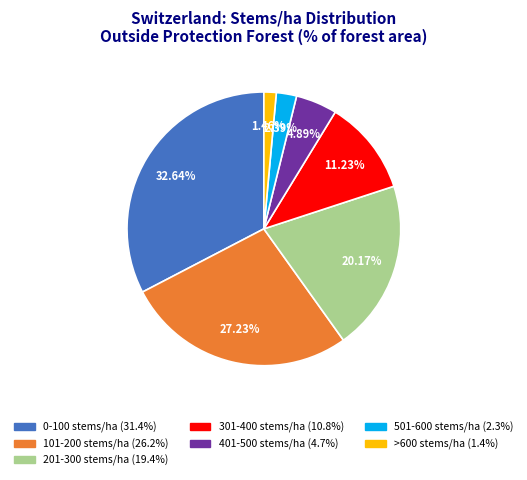

How many slices are in this pie chart?

7